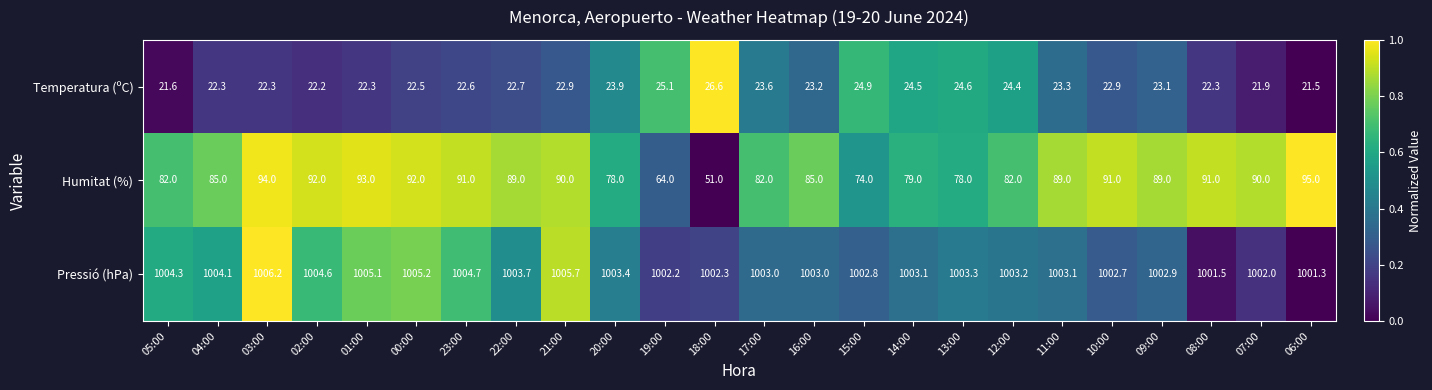

What is the difference between the second highest and minimum values in the Temperatura (ºC) series?

3.6